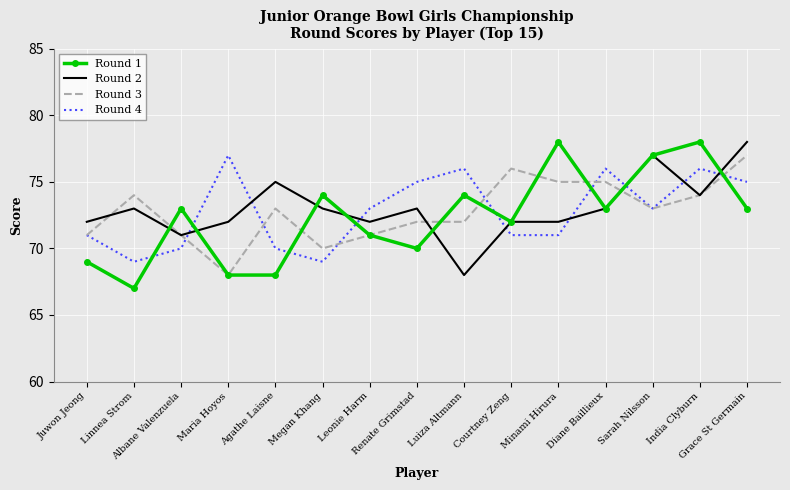

Reading left to right, extract all data points from this chart.

Round 1: 69	67	73	68	68	74	71	70	74	72	78	73	77	78	73
Round 2: 72	73	71	72	75	73	72	73	68	72	72	73	77	74	78
Round 3: 71	74	71	68	73	70	71	72	72	76	75	75	73	74	77
Round 4: 71	69	70	77	70	69	73	75	76	71	71	76	73	76	75